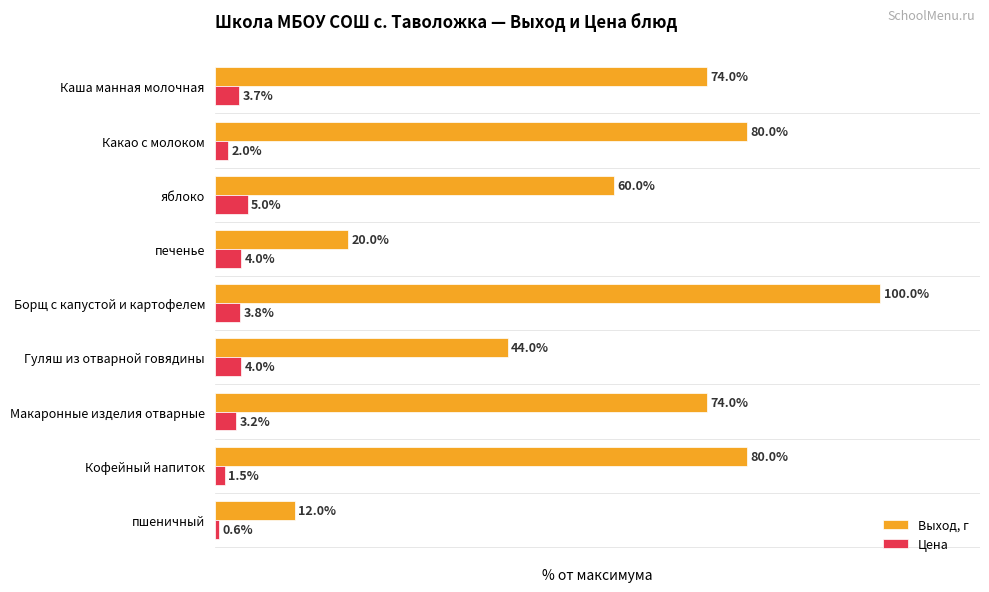

At which label is Цена closest to 2?

Какао с молоком